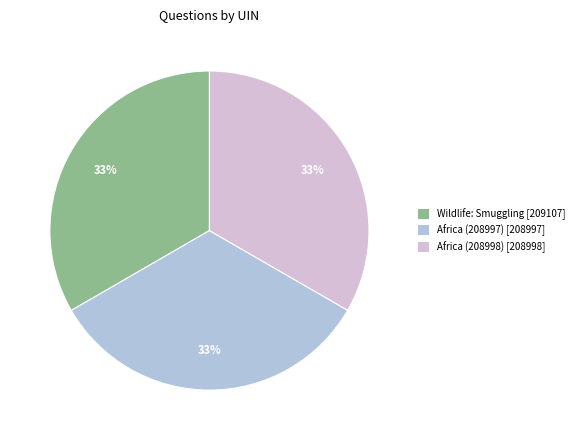

The Africa (208997) [208997] slice represents 42% of the pie. True or false?

False